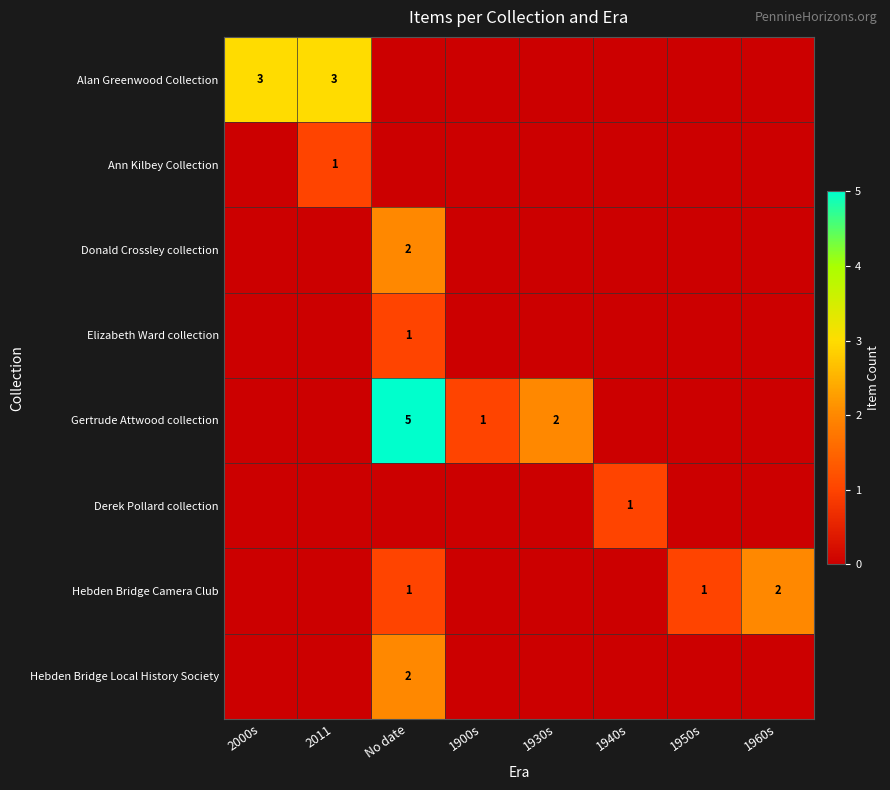

The value of Hebden Bridge Local History Society at No date is 1. True or false?

False